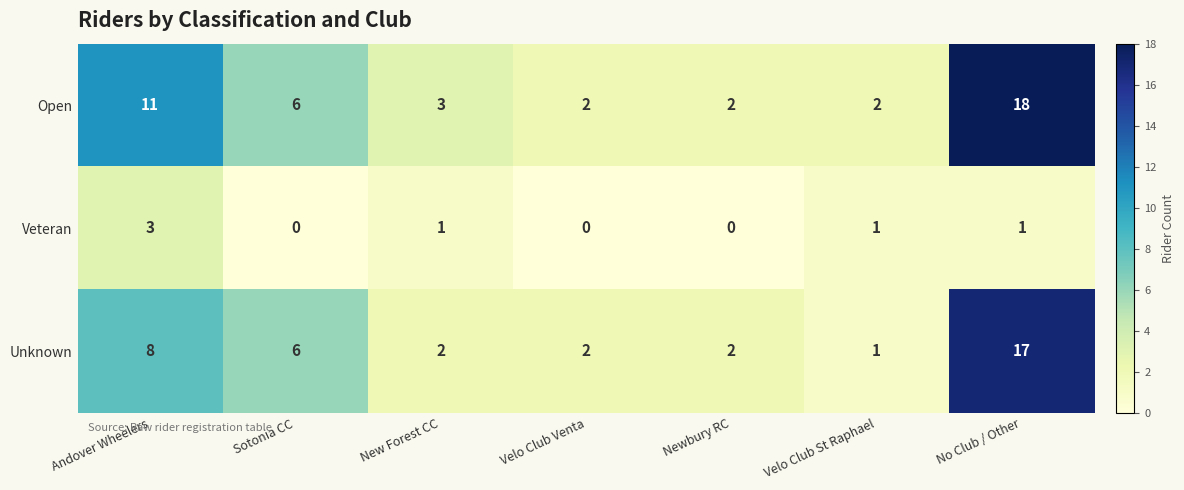

Reading left to right, what are all the values shown in this chart?

Open: Andover Wheelers=11	Sotonia CC=6	New Forest CC=3	Velo Club Venta=2	Newbury RC=2	Velo Club St Raphael=2	No Club / Other=18
Veteran: Andover Wheelers=3	Sotonia CC=0	New Forest CC=1	Velo Club Venta=0	Newbury RC=0	Velo Club St Raphael=1	No Club / Other=1
Unknown: Andover Wheelers=8	Sotonia CC=6	New Forest CC=2	Velo Club Venta=2	Newbury RC=2	Velo Club St Raphael=1	No Club / Other=17